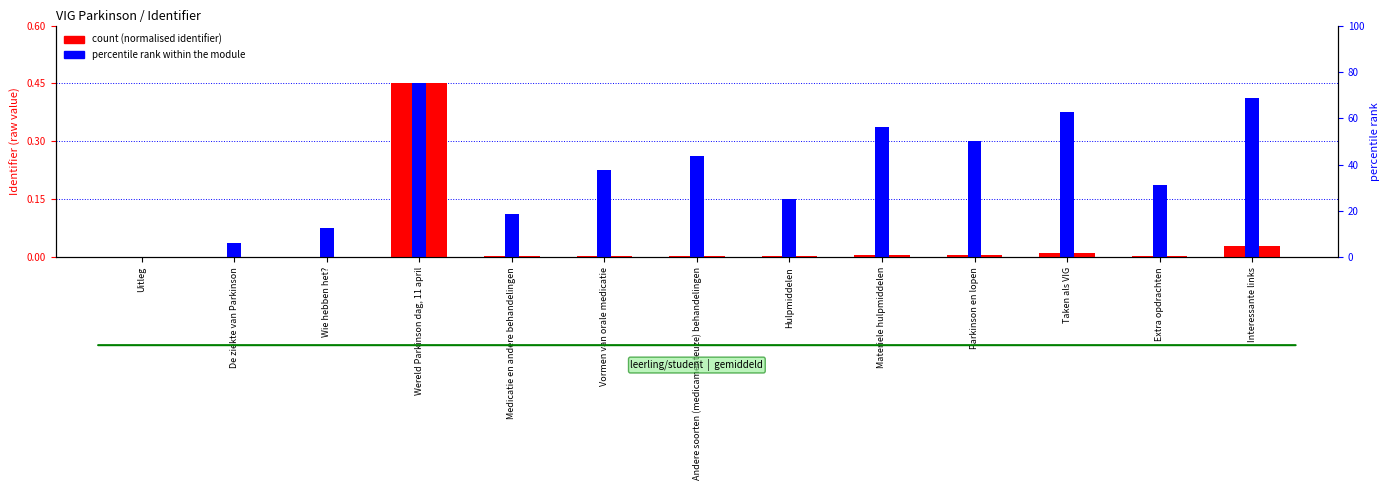

The value of count (normalised identifier) at Hulpmiddelen is 0.0. True or false?

True